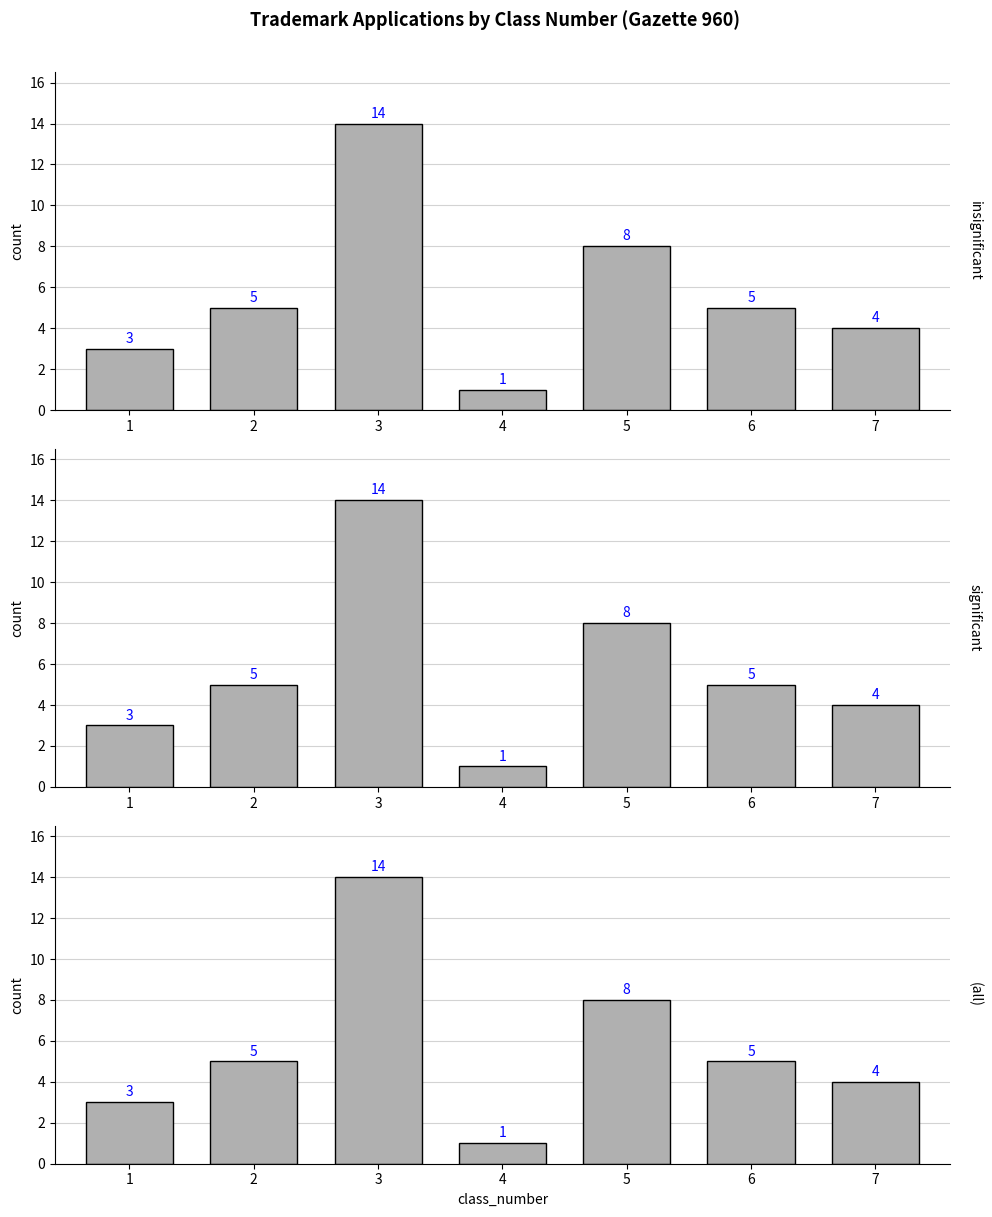

What is the value of the 1st bar from the left?

3